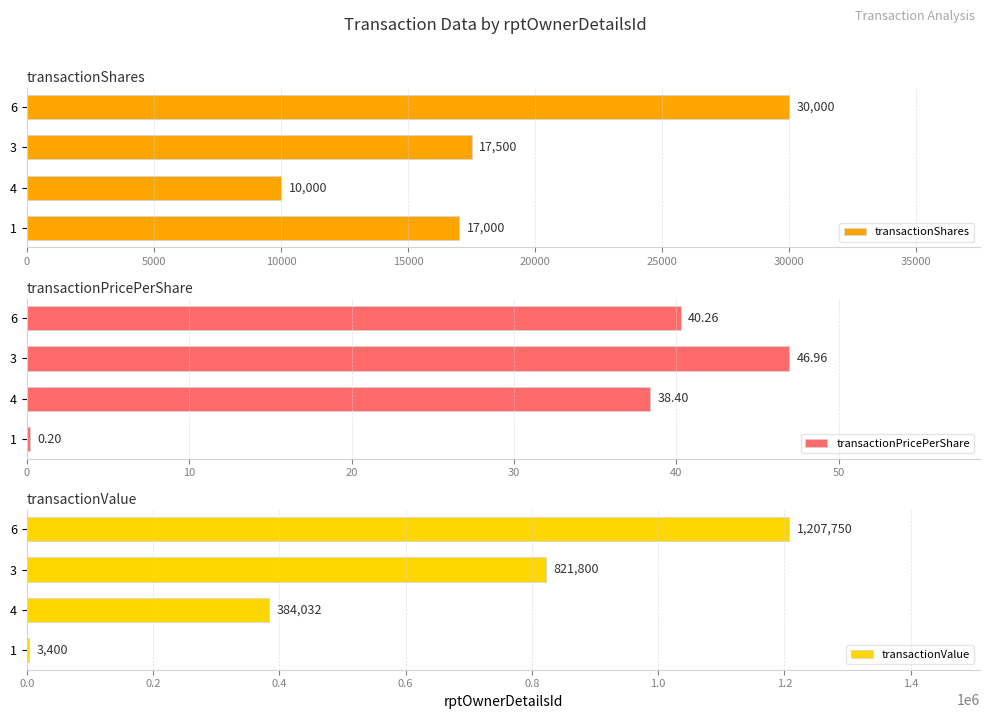

List the labels in order of transactionShares value, largest first.

6, 3, 1, 4